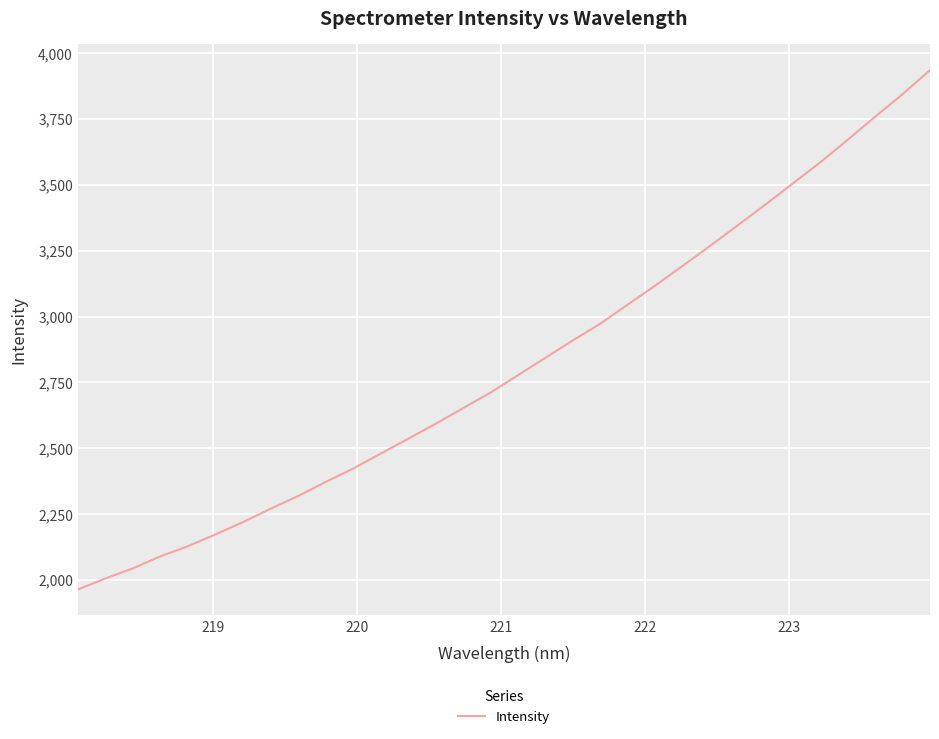

What is the sum of all values?

90172.1